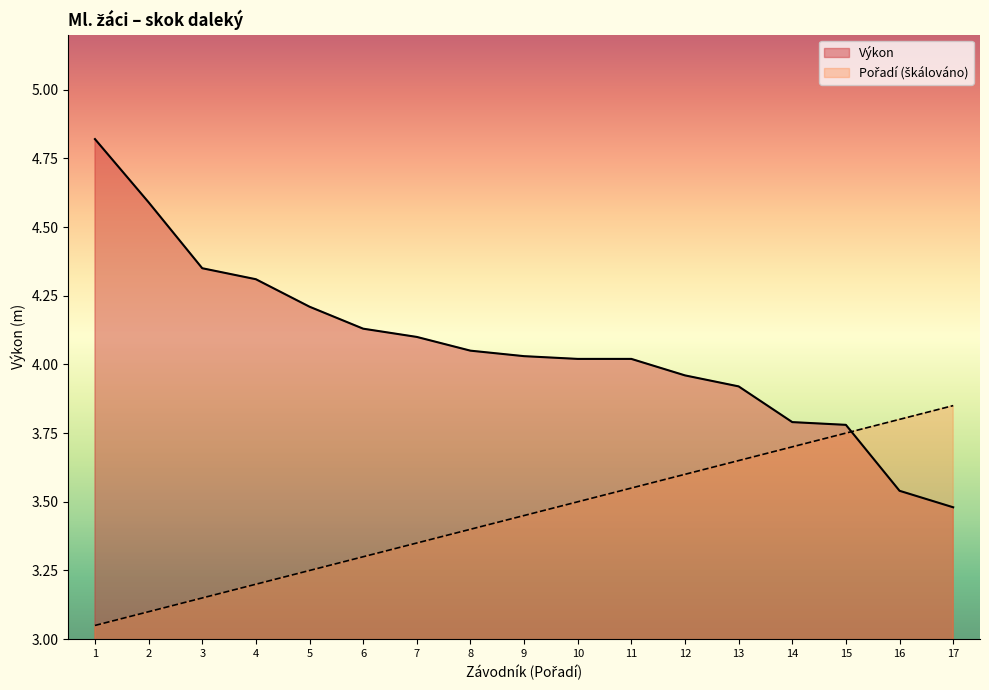

Which series has the widest spread of values?

Výkon